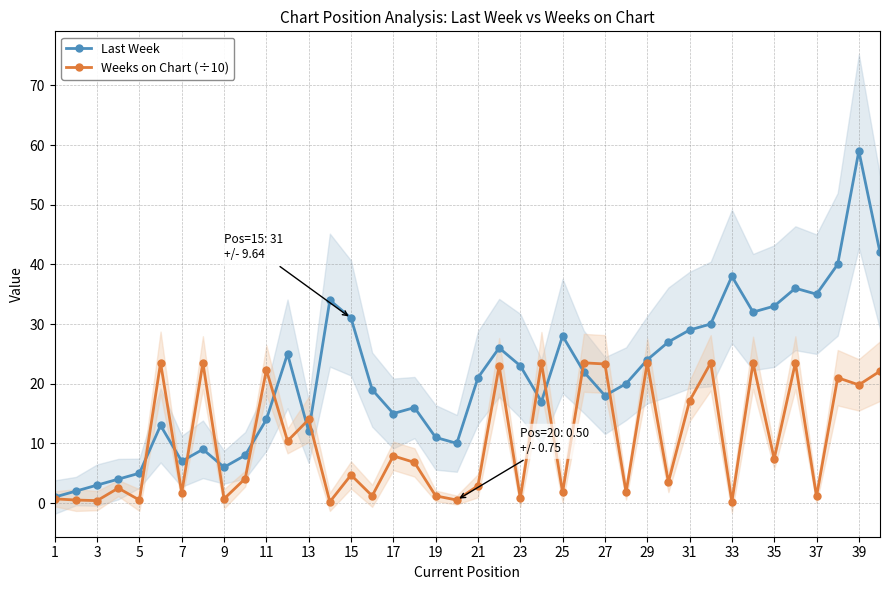

Reading right to left, transcribe all the data shown in this chart.

Last Week: 42.0	59.0	40.0	35.0	36.0	33.0	32.0	38.0	30.0	29.0	27.0	24.0	20.0	18.0	22.0	28.0	17.0	23.0	26.0	21.0	10.0	11.0	16.0	15.0	19.0	31.0	34.0	12.0	25.0	14.0	8.0	6.0	9.0	7.0	13.0	5.0	4.0	3.0	2.0	1.0
Weeks on Chart (÷10): 22.1	19.8	21.0	1.1	23.5	7.4	23.5	0.2	23.5	17.1	3.5	23.5	1.8	23.3	23.5	1.8	23.5	0.8	23.0	2.9	0.5	1.2	6.8	7.9	1.2	4.7	0.2	14.0	10.4	22.3	4.1	0.7	23.5	1.7	23.5	0.5	2.5	0.4	0.5	0.7